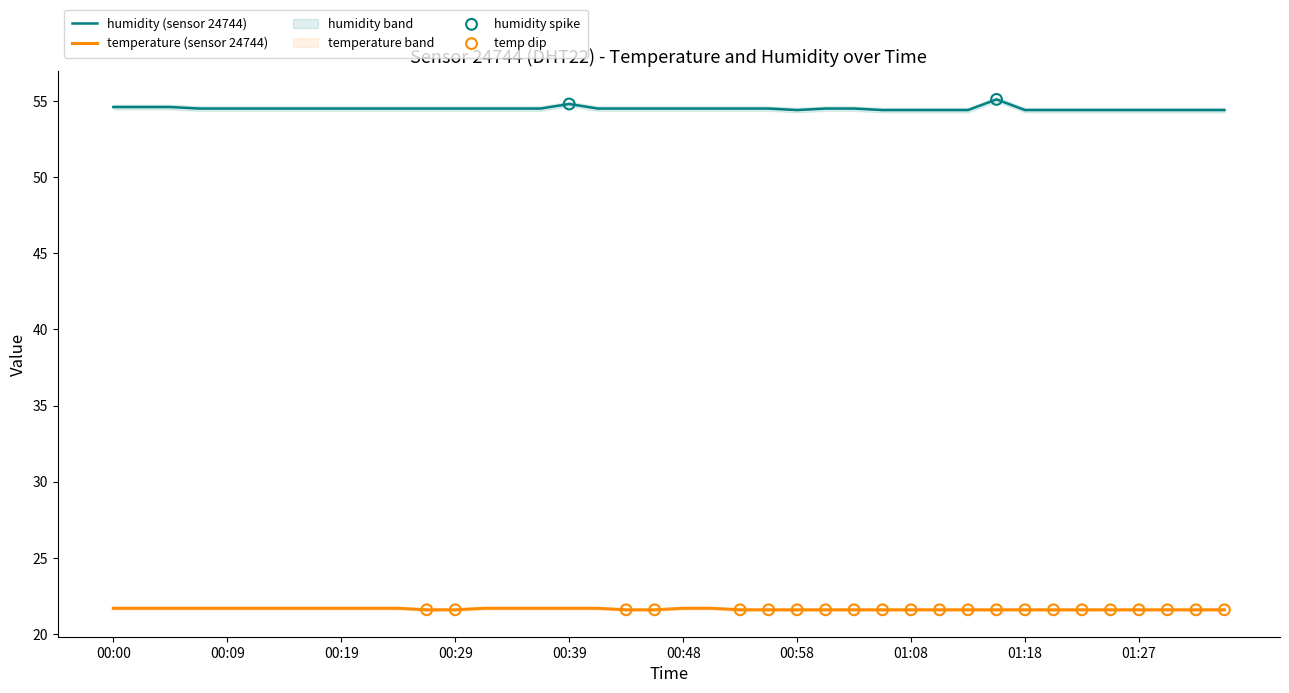

What are all the series names shown in the legend?

temperature, humidity